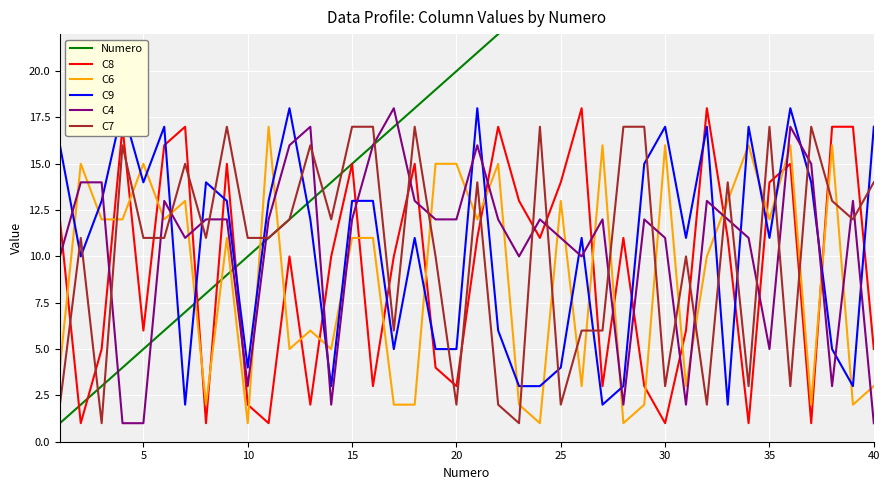

Rank the series by their maximum value, from lowest to highest.

C6, C7, C8, C9, C4, Numero